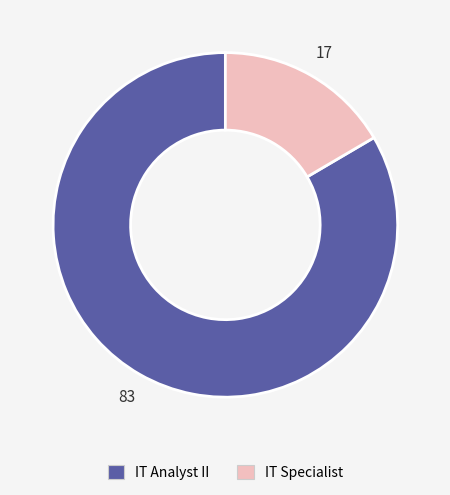

Is there any slice that represents more than half of the pie?

Yes